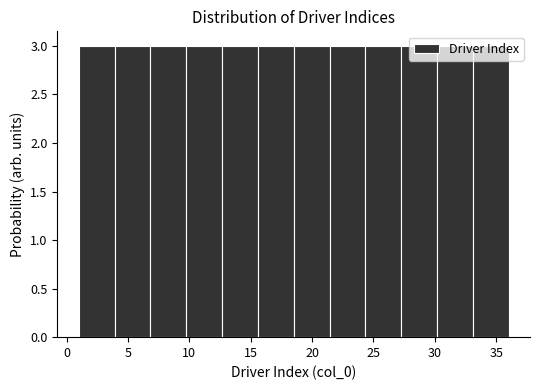

Reading left to right, transcribe this chart: for each bar, give the range it covers on the x-axis and its height. Neither the bar edges nor the heights are printed on the chart, so give them approximately, as read against the axes.

1.0 to 4.0: 3
4.0 to 7.0: 3
7.0 to 10.0: 3
10.0 to 12.5: 3
12.5 to 15.5: 3
15.5 to 18.5: 3
18.5 to 21.5: 3
21.5 to 24.5: 3
24.5 to 27.5: 3
27.5 to 30.0: 3
30.0 to 33.0: 3
33.0 to 36.0: 3